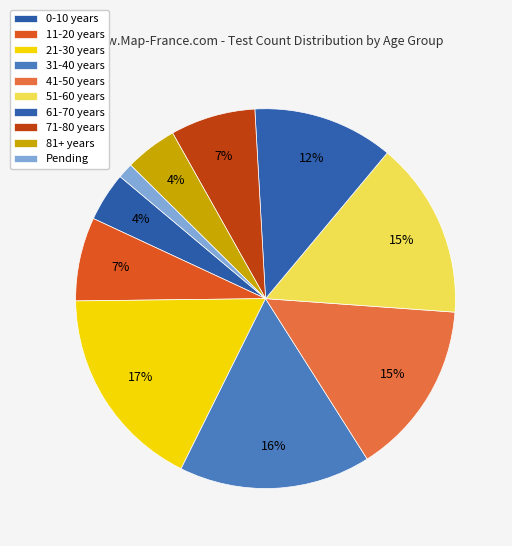

How many segments does this pie chart have?

10